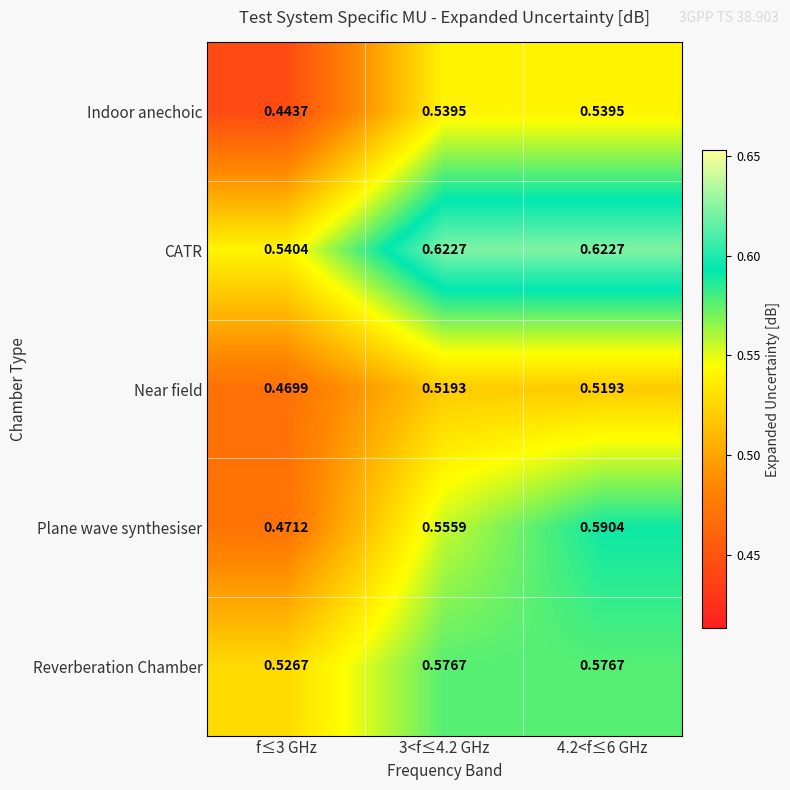

At which category is the sum across all series the highest?

4.2<f≤6 GHz